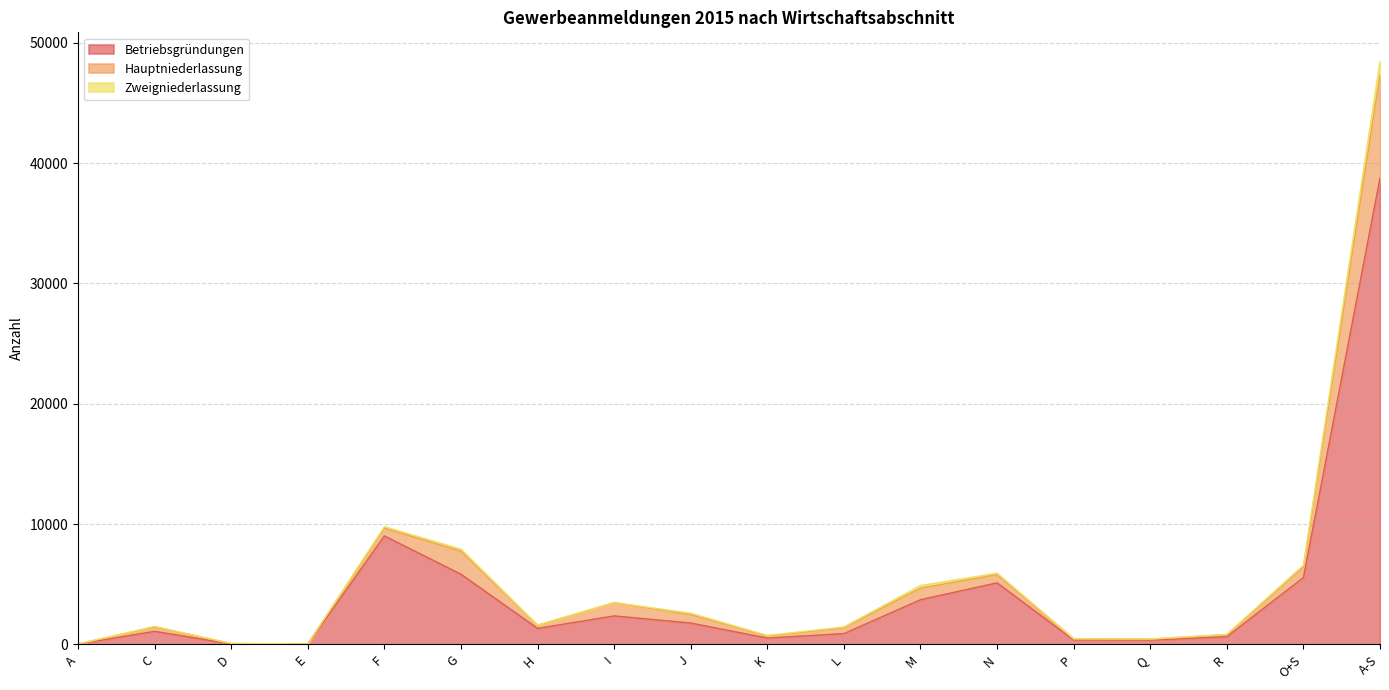

How many interior local peaks does the Hauptniederlassung series have?

4